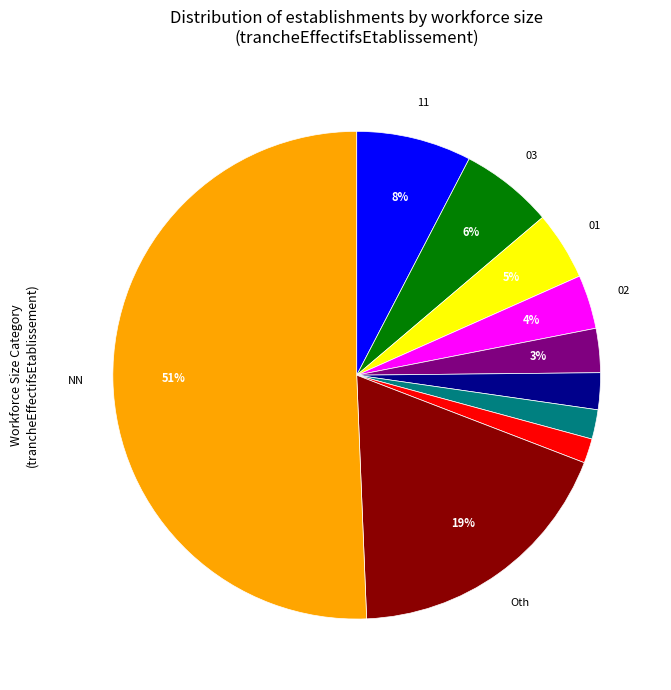

To the nearest percent, what is the average slice percentage?

10%